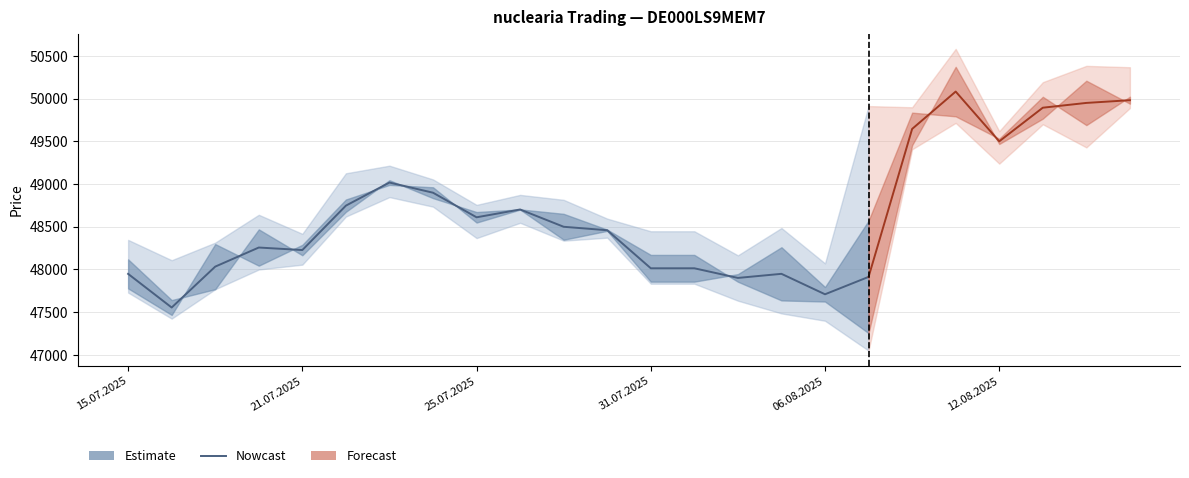

What is the greatest value displayed?

49016.5